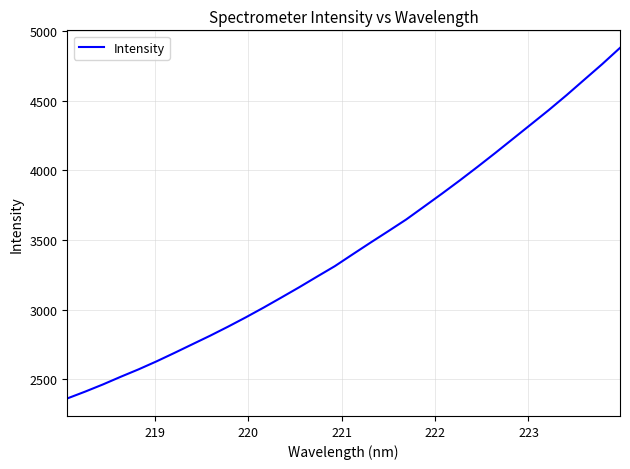

What is the difference between the maximum and minimum values?

2518.0